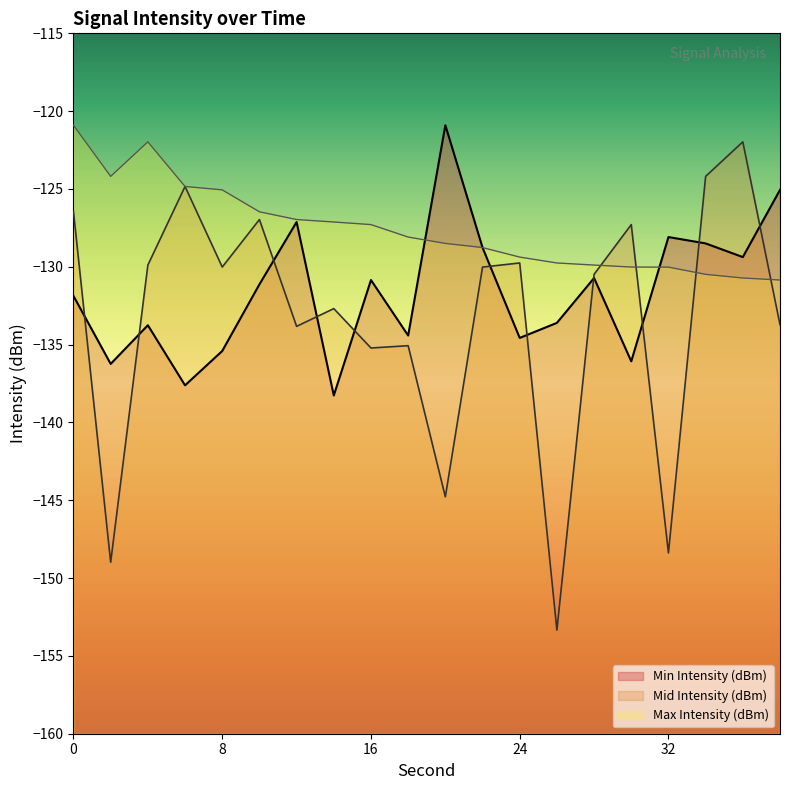

What is the total value across all series at 14?

-398.1